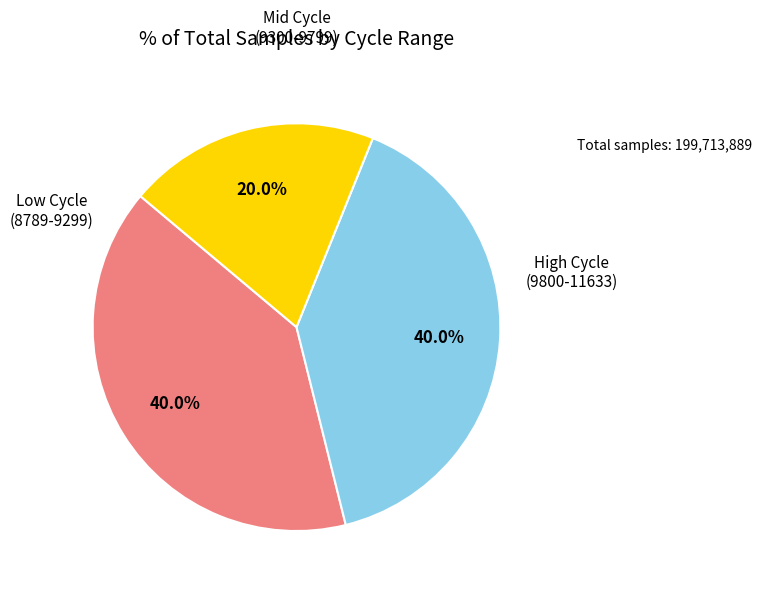

Does any single category account for the majority?

No